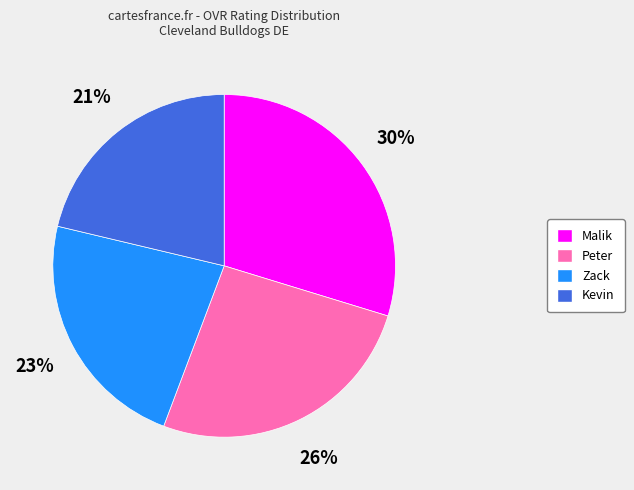

Combined, do Malik and Peter account for over 50%?

Yes